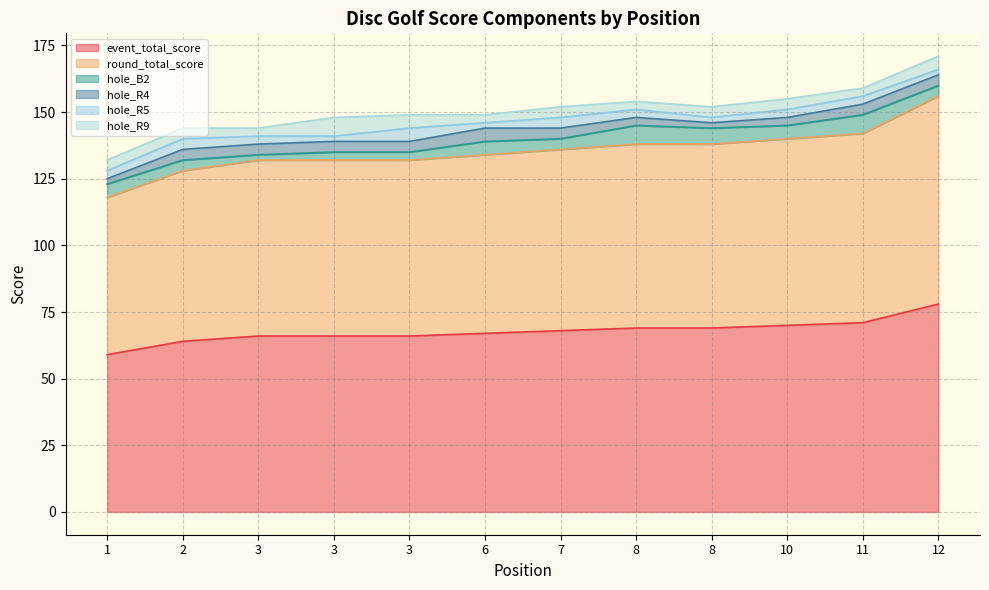

Which series changed the most between 10 and 11?

hole_B2